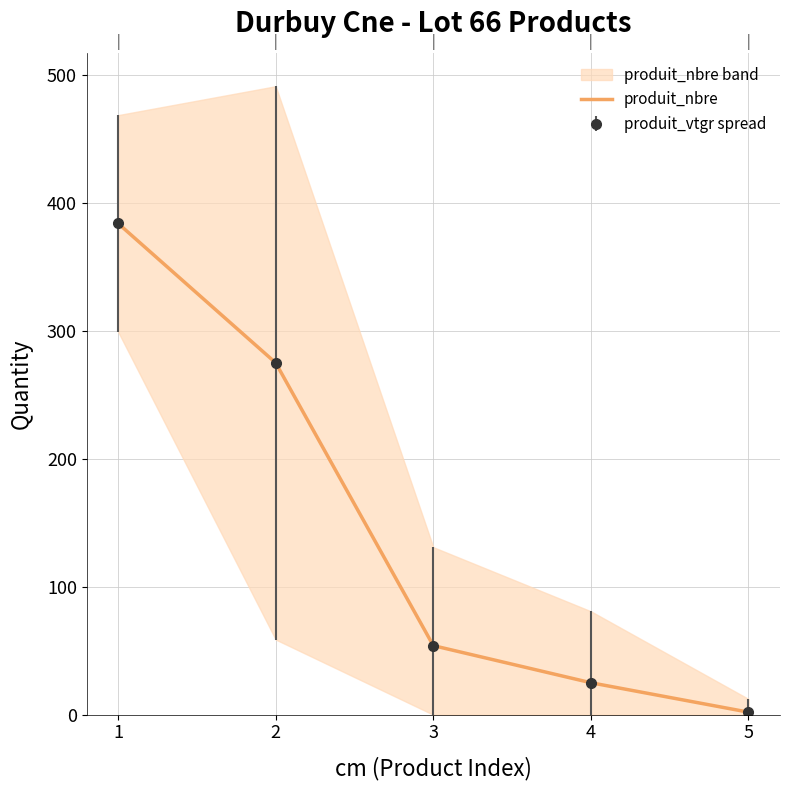

Where does the data first go above 54?

1